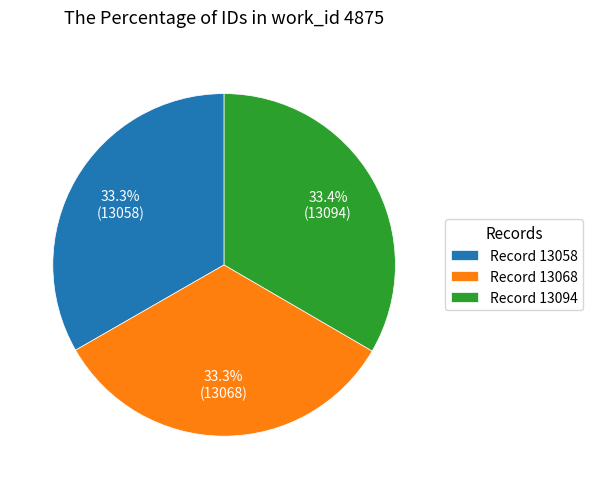

Approximately how many times larger is the value at Record 13094 compared to Record 13058?

1.0